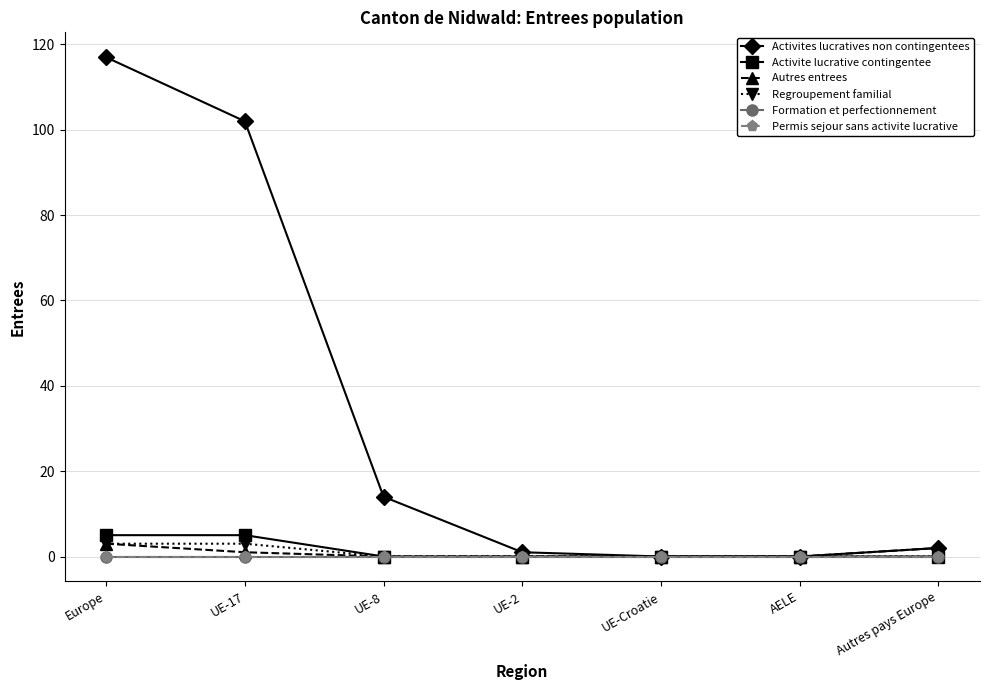

Which has a higher value, Autres pays Europe or Europe?

Europe